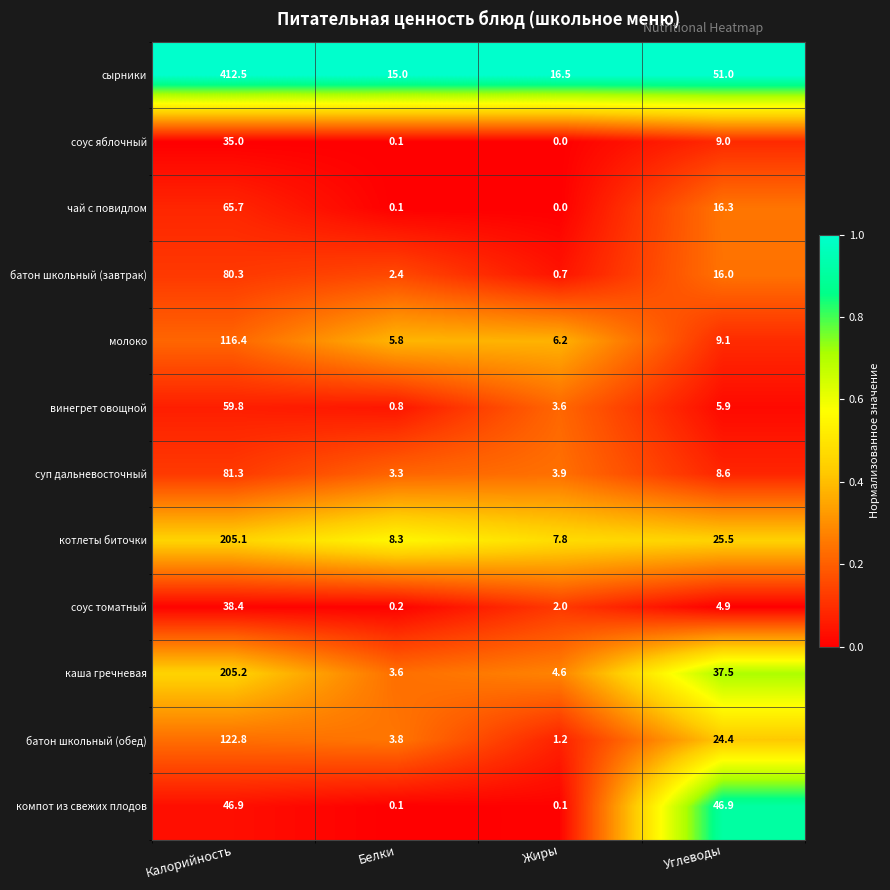

Which series has the widest spread of values?

сырники